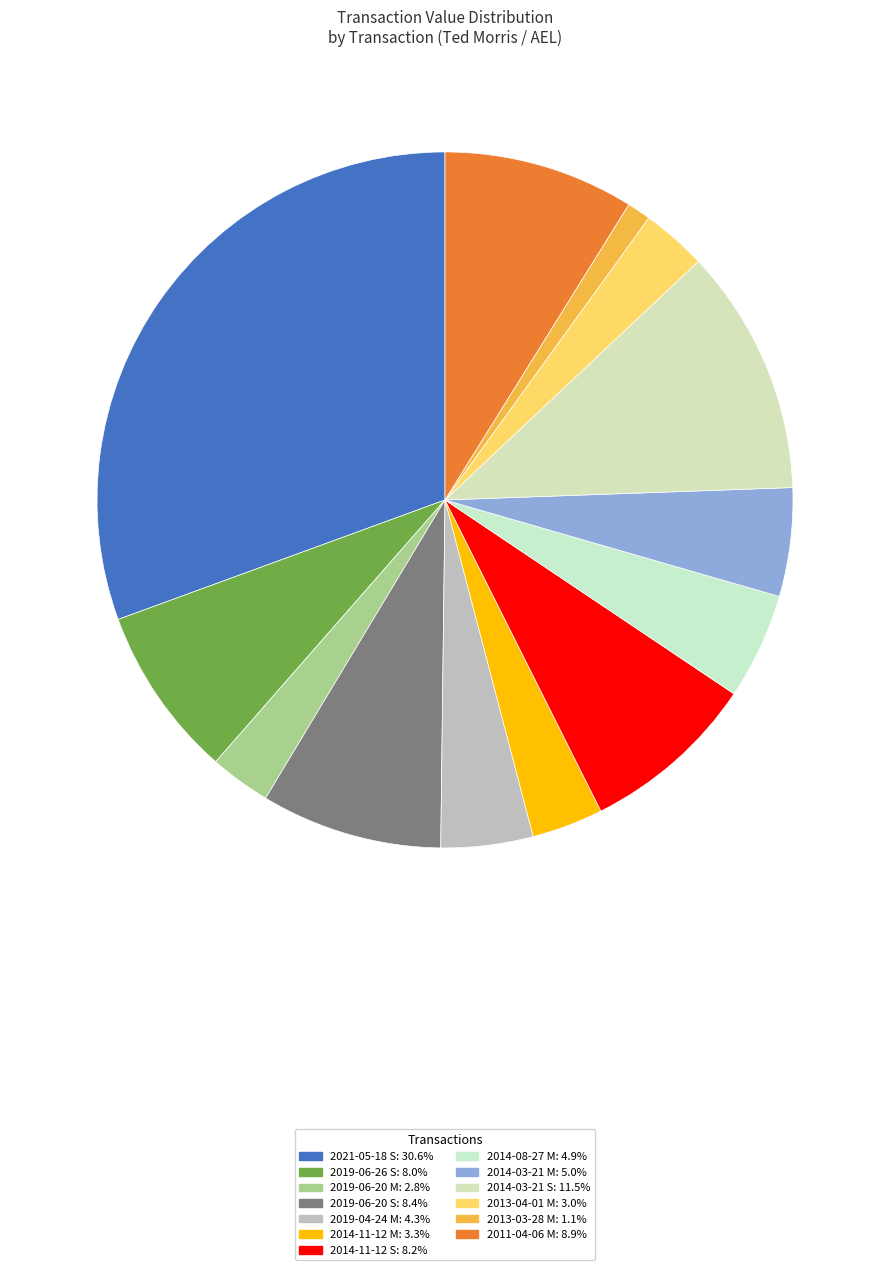

What percentage is the 2014-11-12 M slice, to the nearest percent?

3%